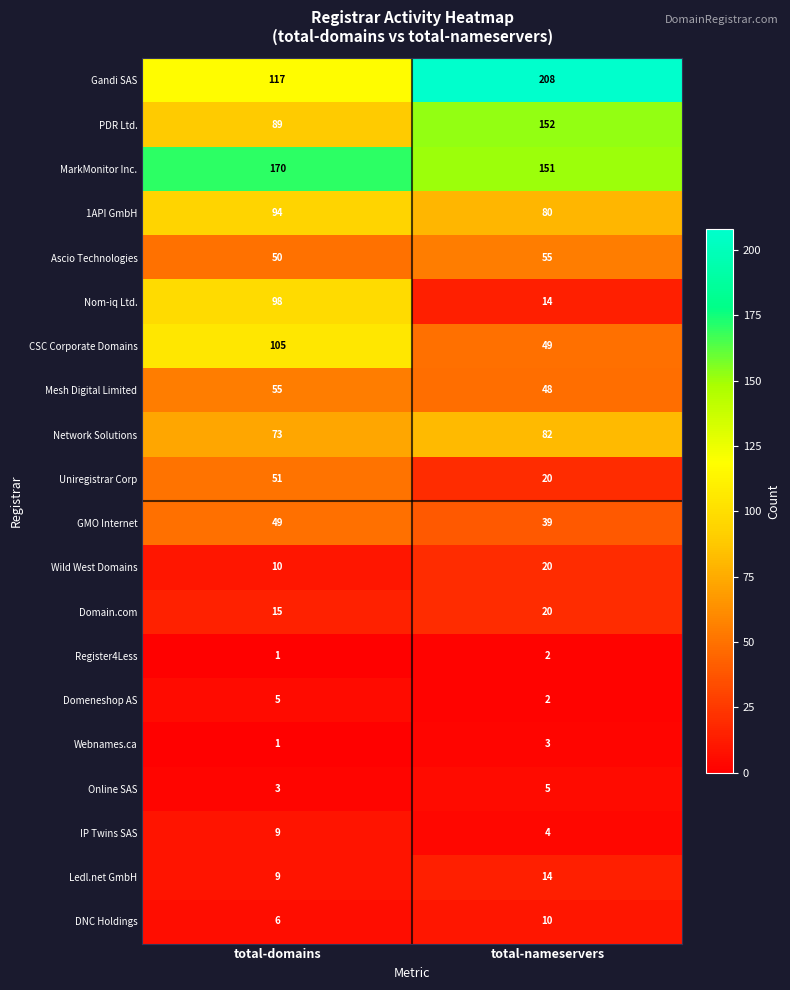

What is the smallest value displayed?

1